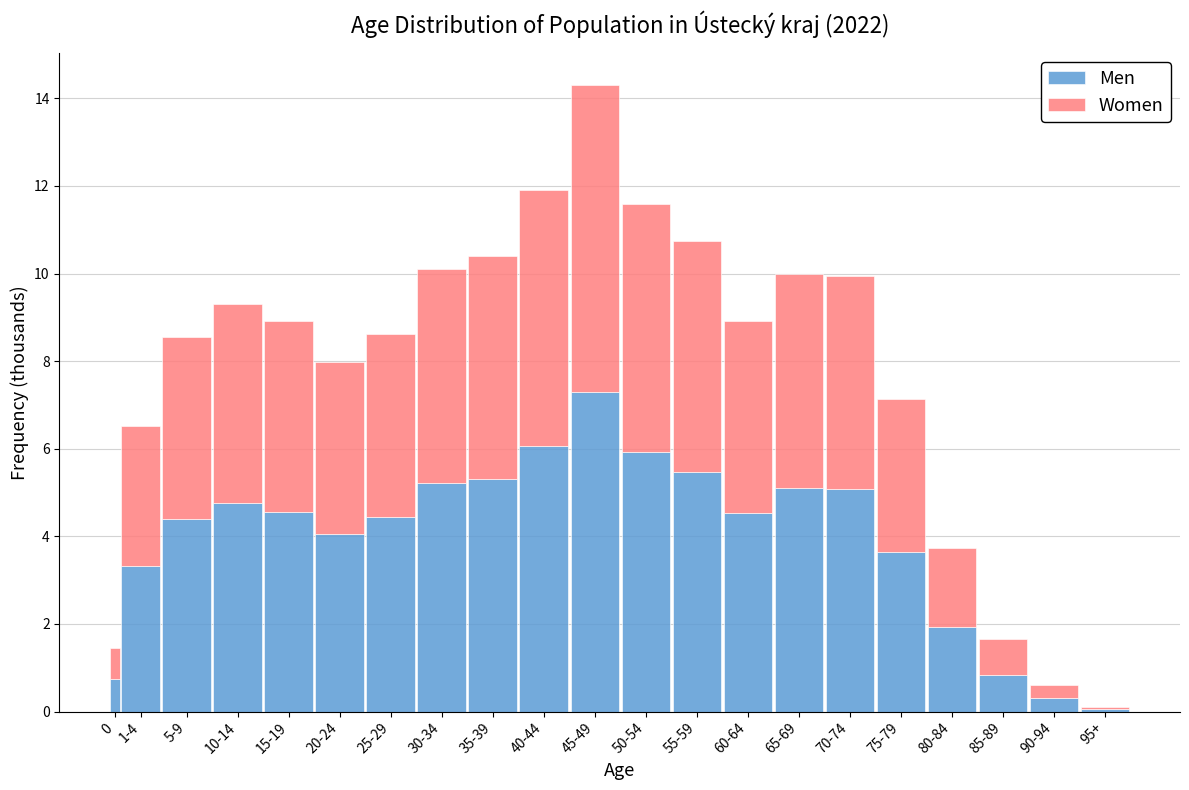

At which label does Men reach its peak?

45-49